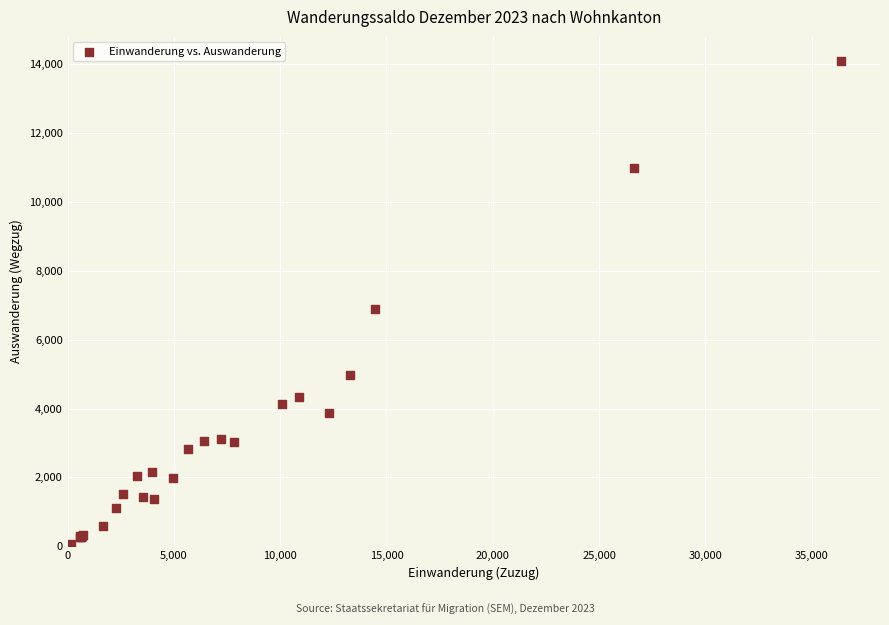

What Y value in the scatter plot is closest to 7087?

6900